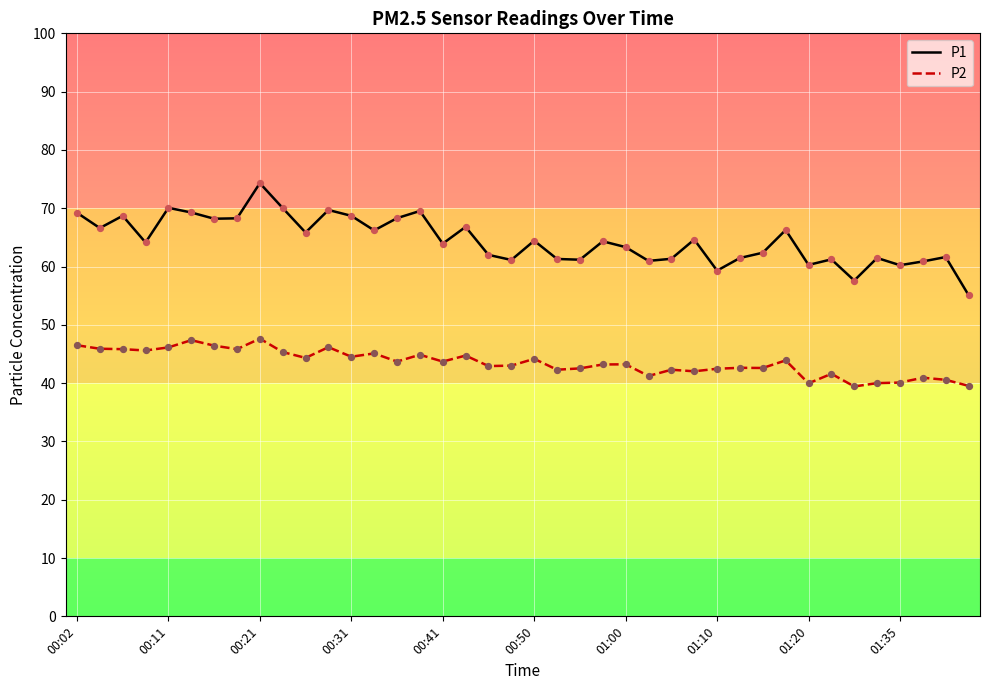

List the series in order of their overall mean, highest first.

P1, P2